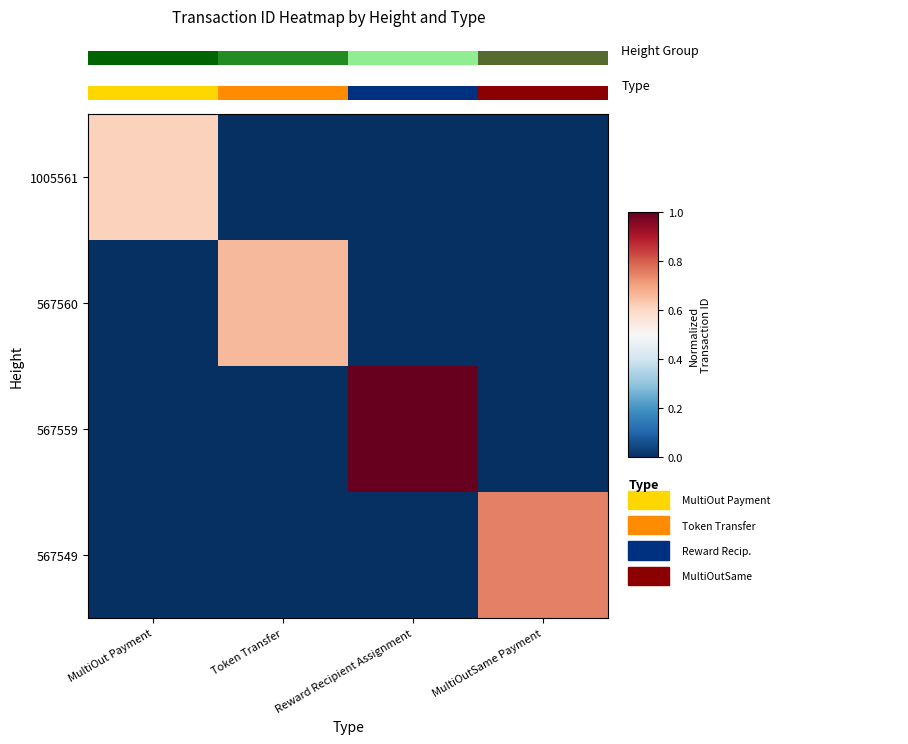

What is the difference between the maximum and minimum values in the 567560 series?

0.7